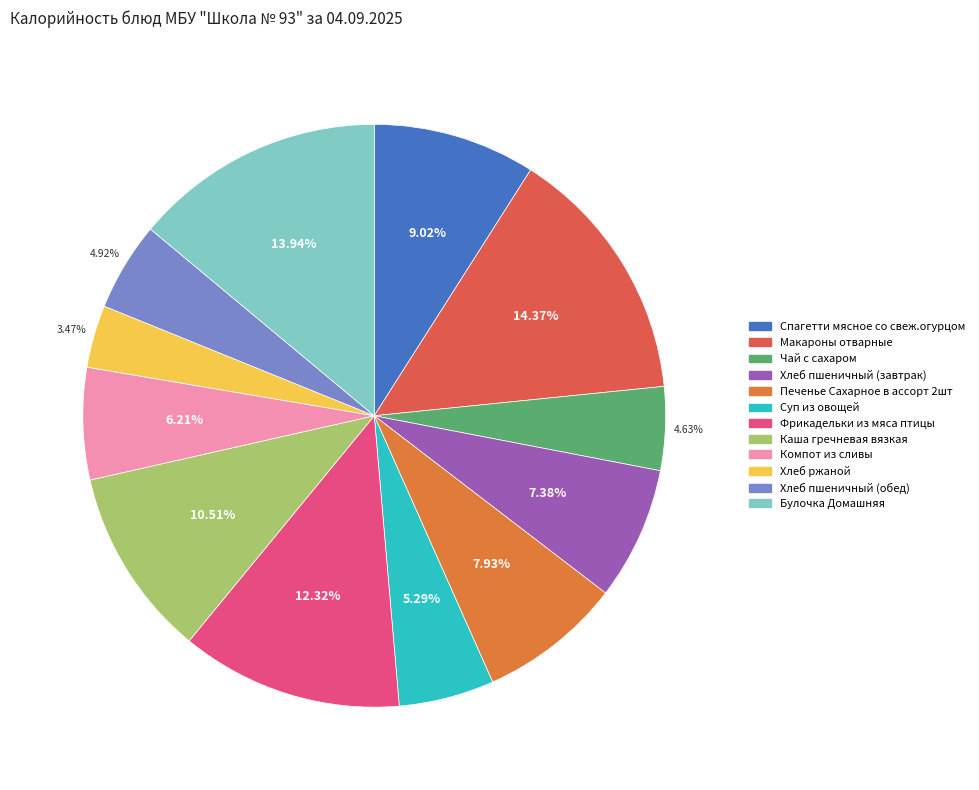

To the nearest percent, what is the difference between the Хлеб пшеничный (обед) and Печенье Сахарное в ассорт 2шт slice percentages?

3%